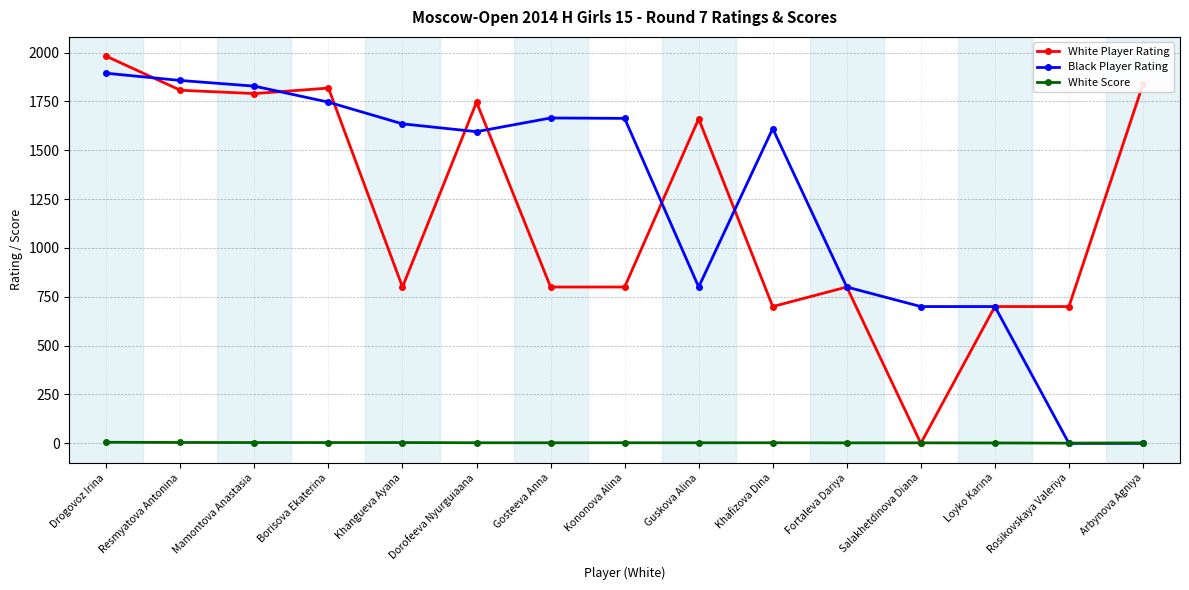

Is it true that White Player Rating equals 634.7 at Guskova Alina?

False